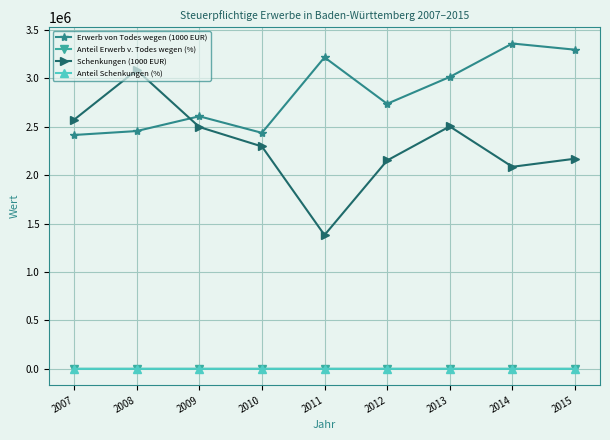

What are all the series names shown in the legend?

Erwerb von Todes wegen (1000 EUR), Anteil Erwerb v. Todes wegen (%), Schenkungen (1000 EUR), Anteil Schenkungen (%)